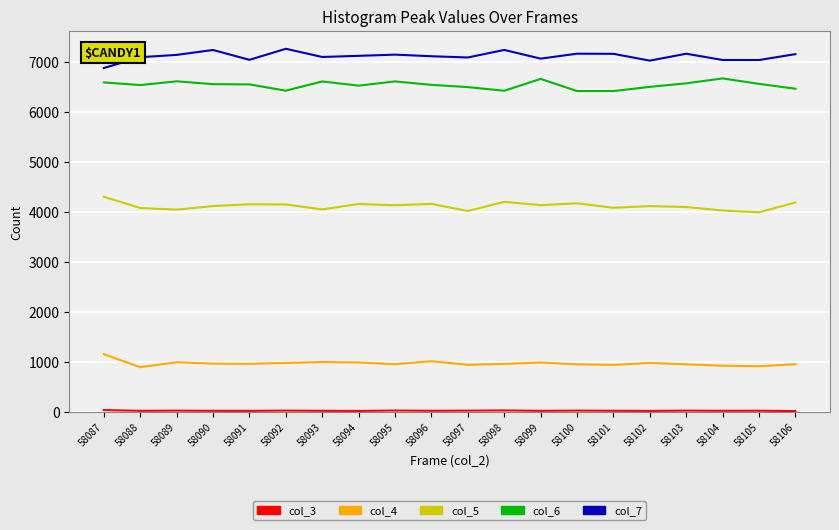

True or false: col_7 and col_6 cross at least once.

False